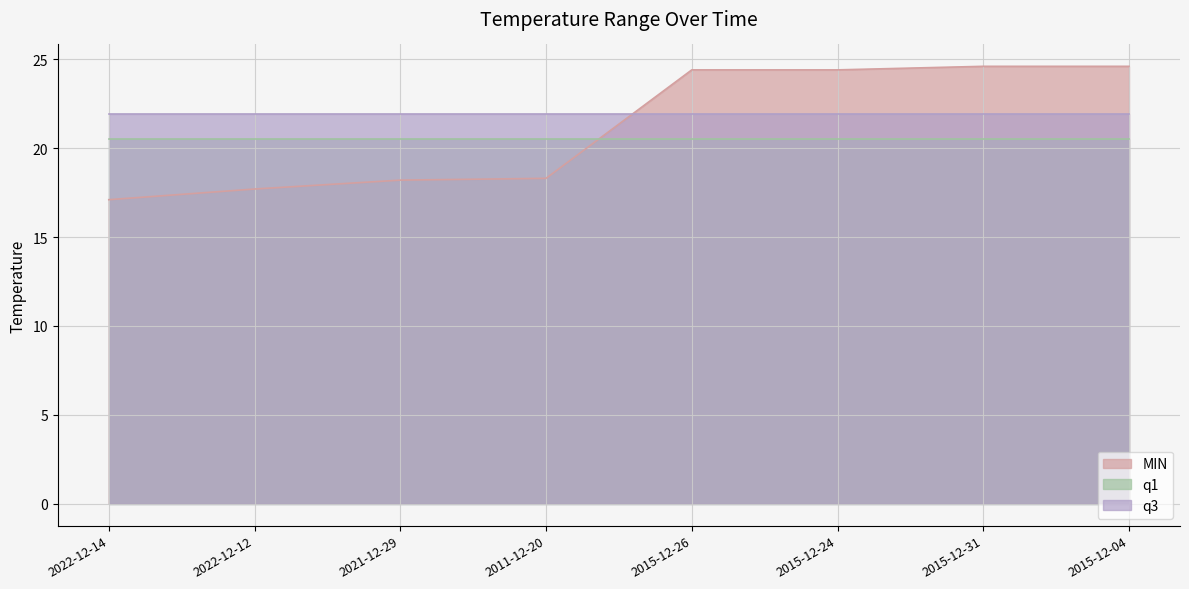

Which series ends up on top after the final intersection of q1 and MIN?

MIN